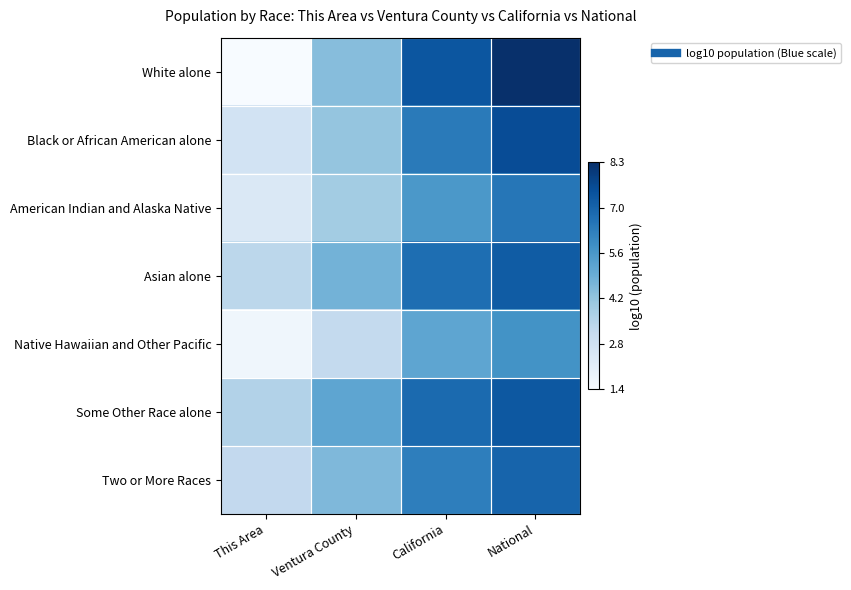

At how many categories does at least one series exceed 2?

4